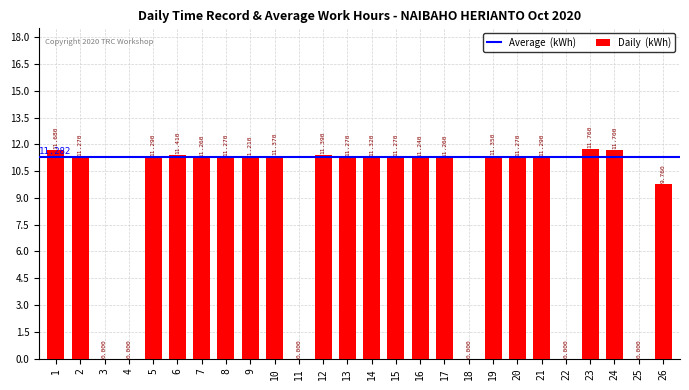

What is the greatest value displayed?

11.8